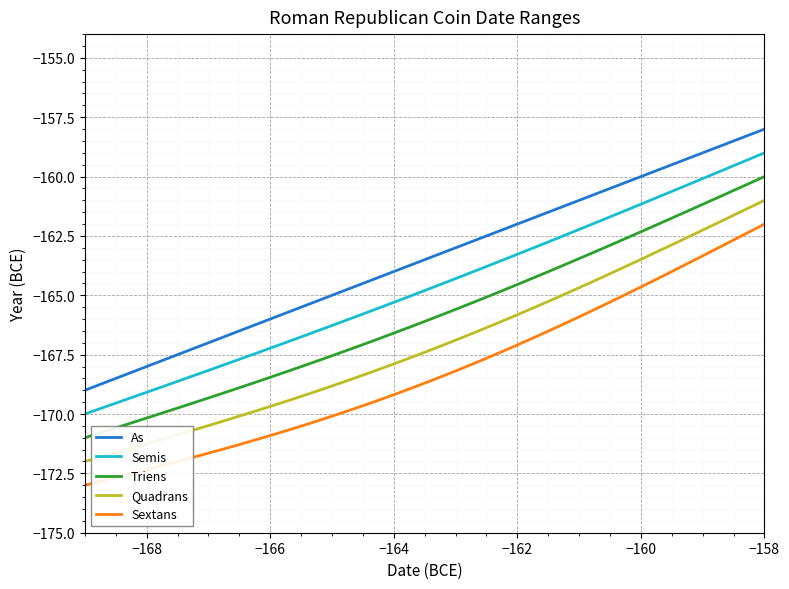

List the series in order of their overall mean, lowest first.

Sextans, Quadrans, Triens, Semis, As